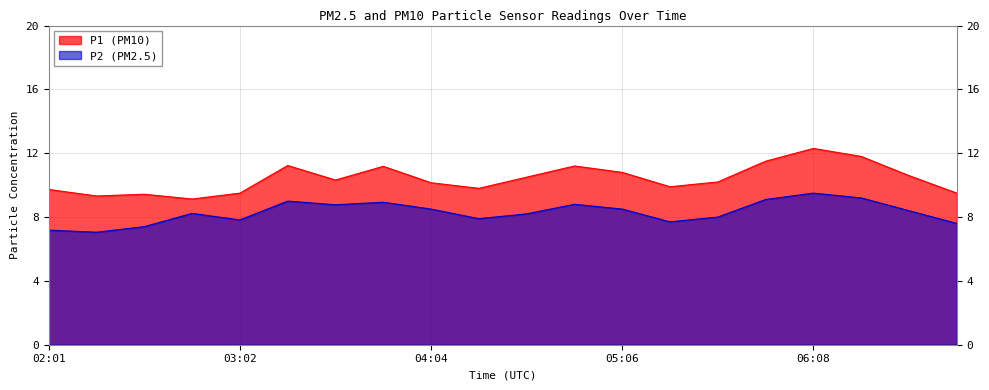

What position from the right is 03:33?

14